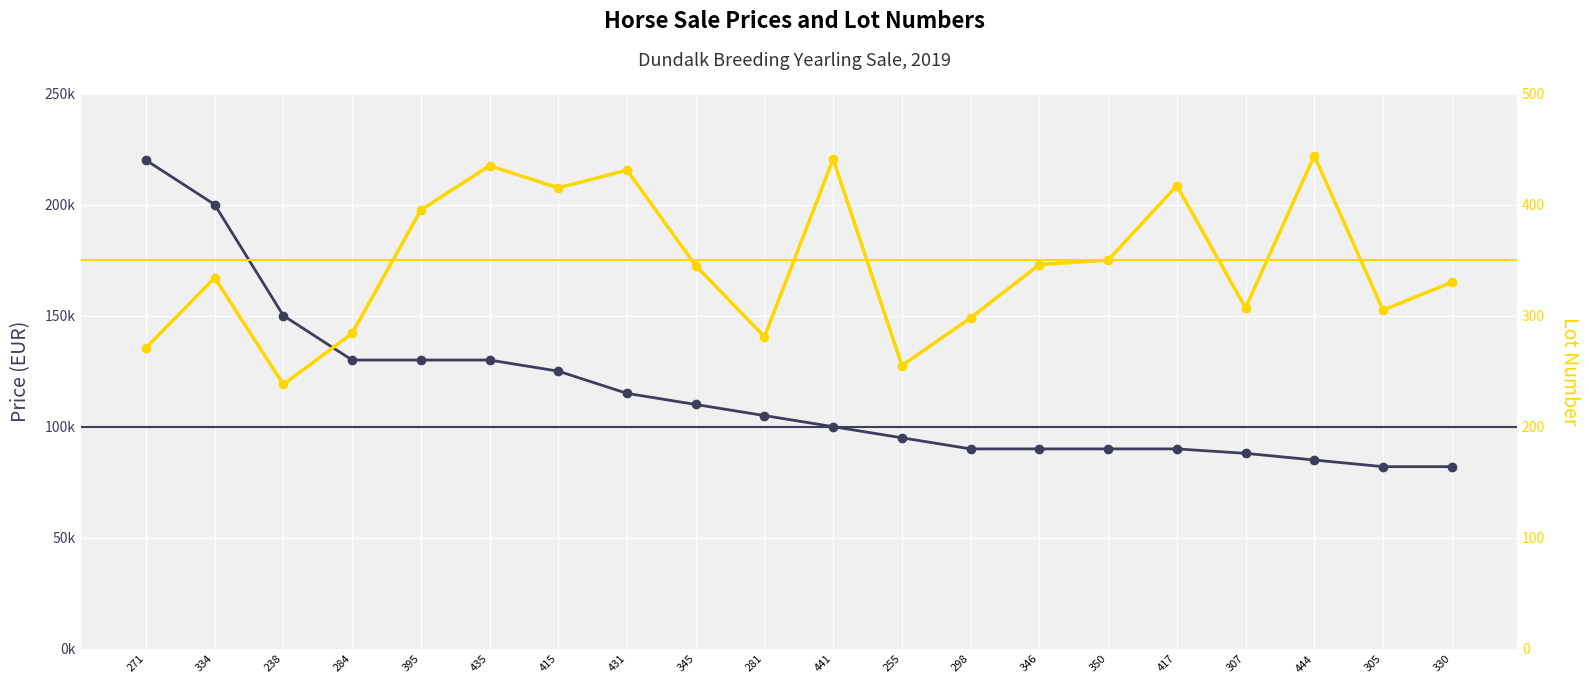

Which category has the lowest value in the Lot Number series?

238